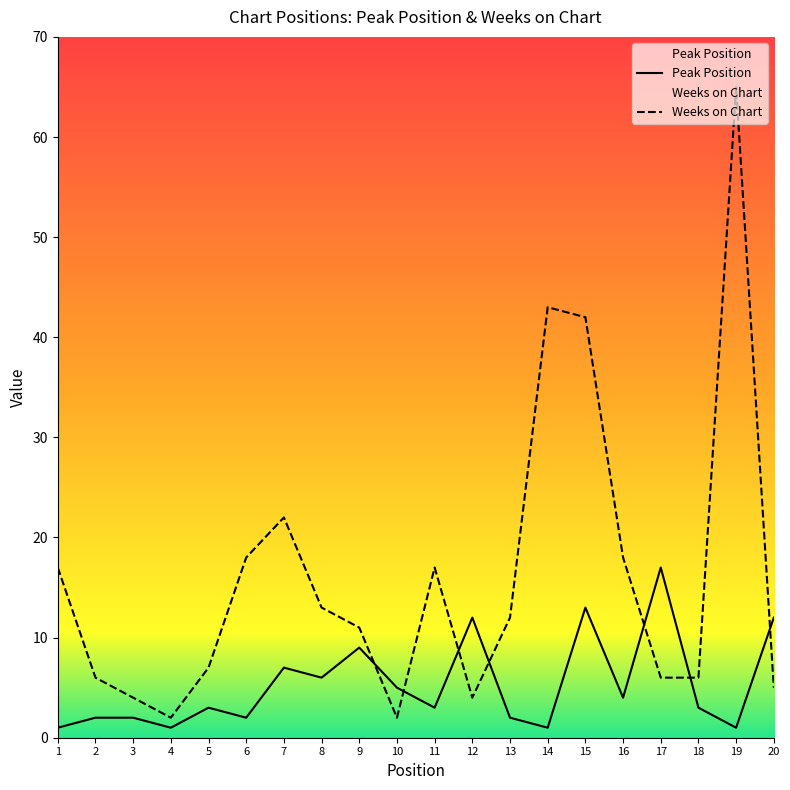

Reading left to right, extract all data points from this chart.

Peak Position: 1=1	2=2	3=2	4=1	5=3	6=2	7=7	8=6	9=9	10=5	11=3	12=12	13=2	14=1	15=13	16=4	17=17	18=3	19=1	20=12
Weeks on Chart: 1=17	2=6	3=4	4=2	5=7	6=18	7=22	8=13	9=11	10=2	11=17	12=4	13=12	14=43	15=42	16=18	17=6	18=6	19=65	20=5